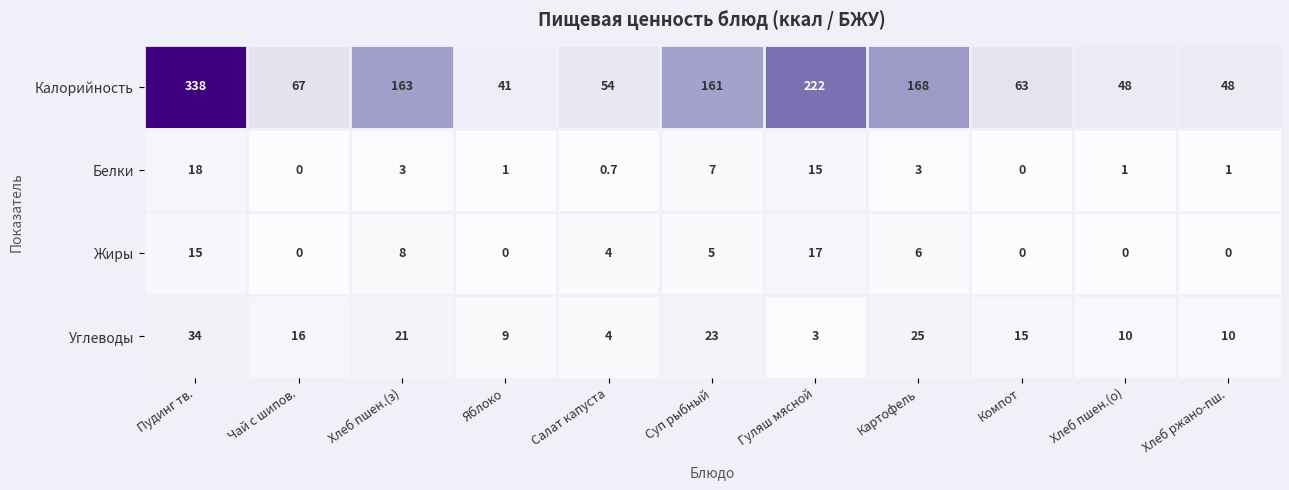

What is the difference between the second highest and minimum values in the Углеводы series?

22.0